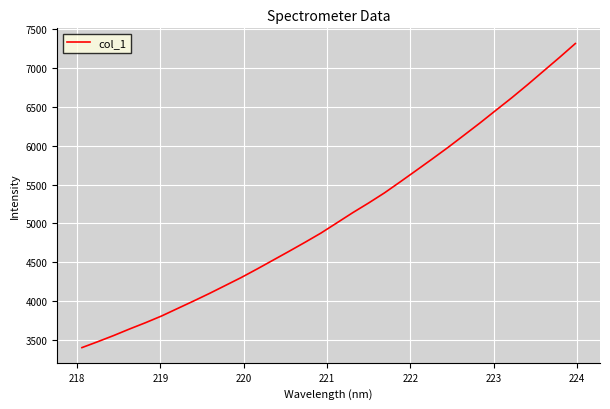

What is the maximum value shown in the chart?

7312.1